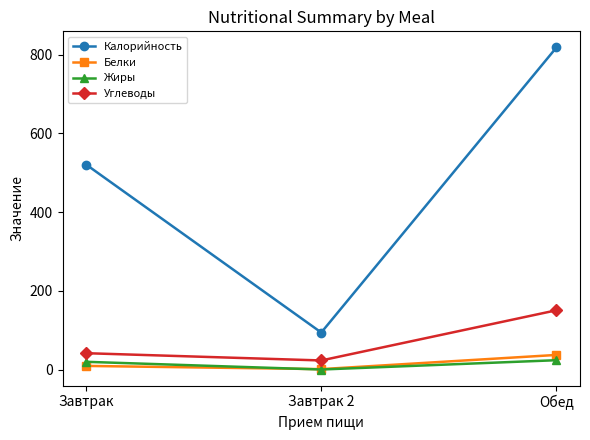

At which label is Калорийность closest to 456?

Завтрак